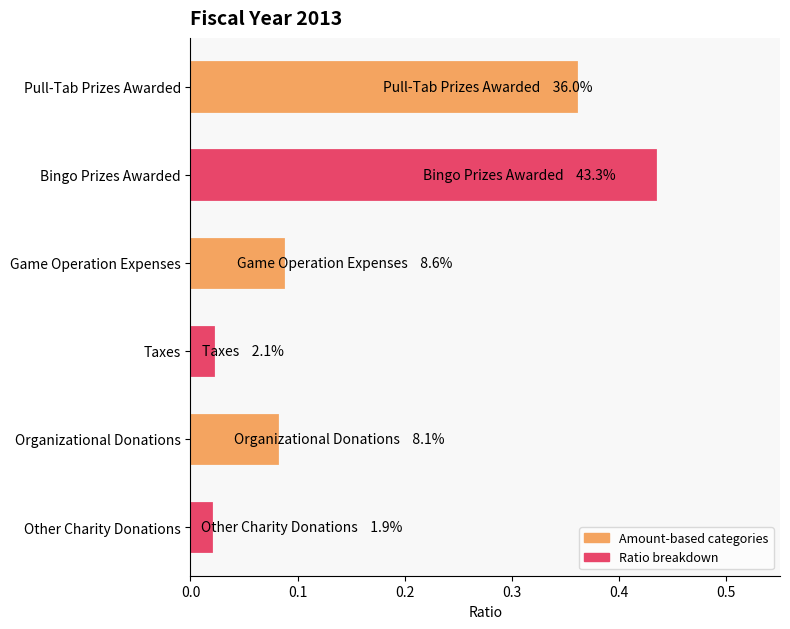

Which category has the highest value across all series?

Bingo Prizes Awarded